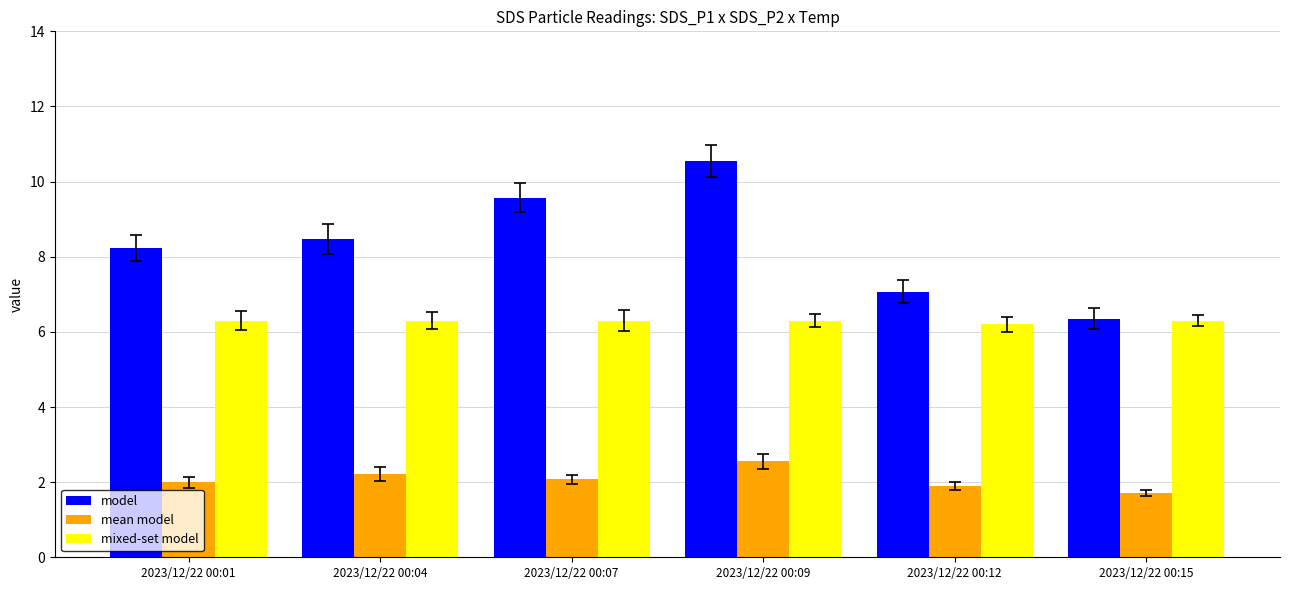

Rank the series by their average value, from lowest to highest.

mean model, mixed-set model, model